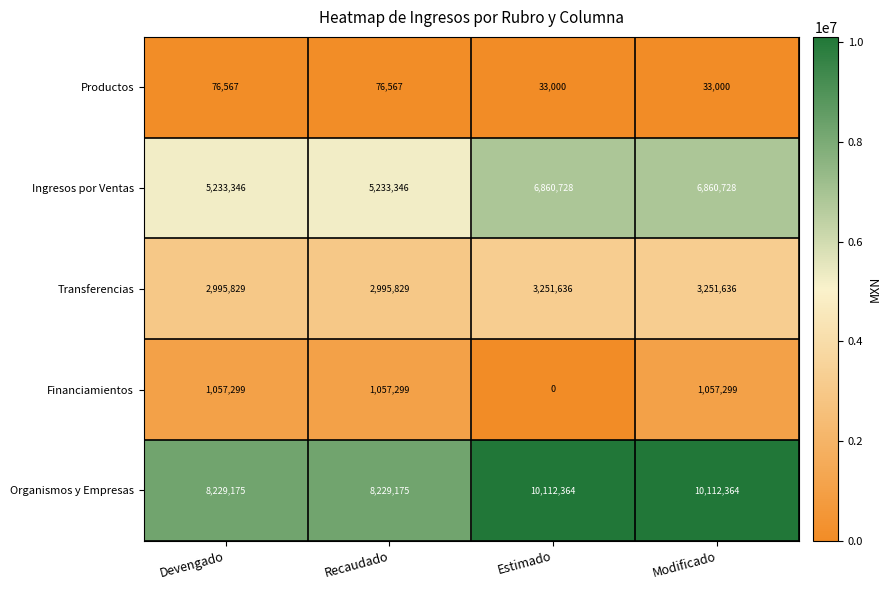

Which series has the largest total across all categories?

Organismos y Empresas